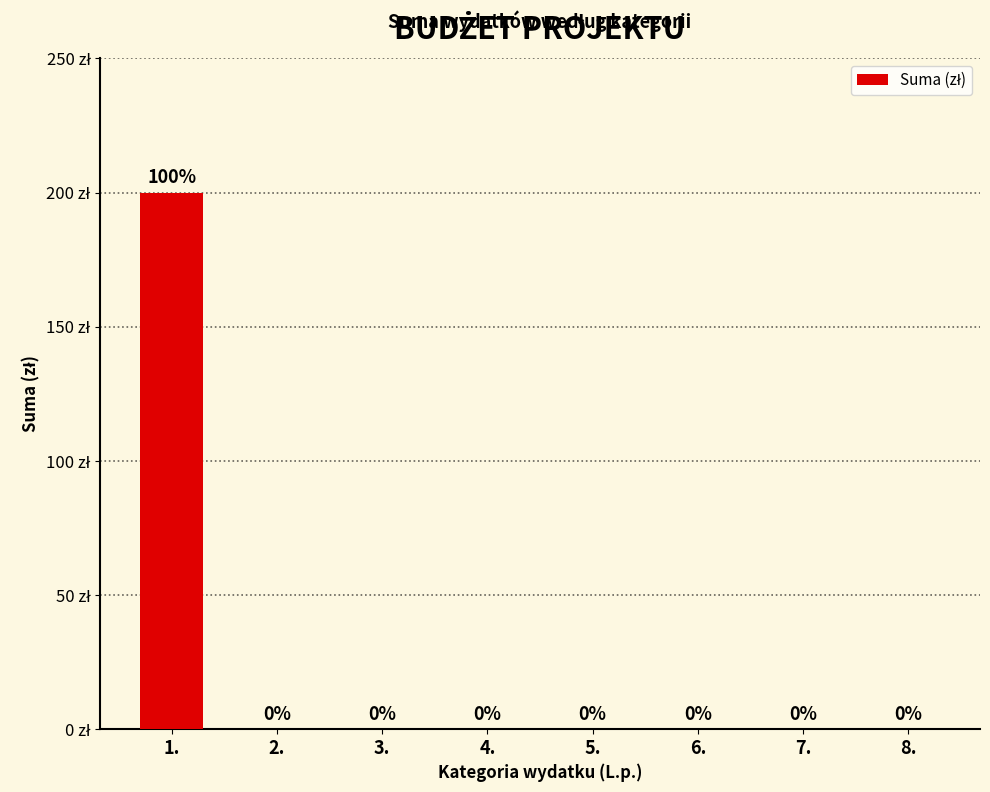

Between 1. and 8., which is larger?

1.